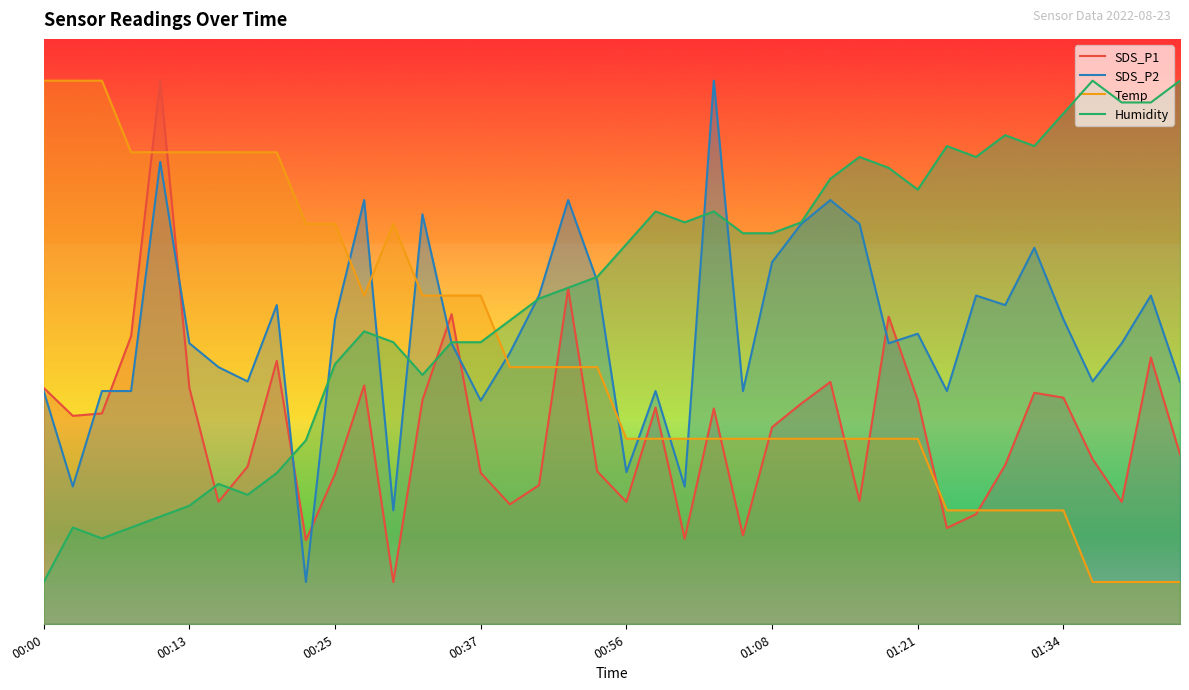

True or false: SDS_P1 has more than 1 points higher than both neighbors.

True